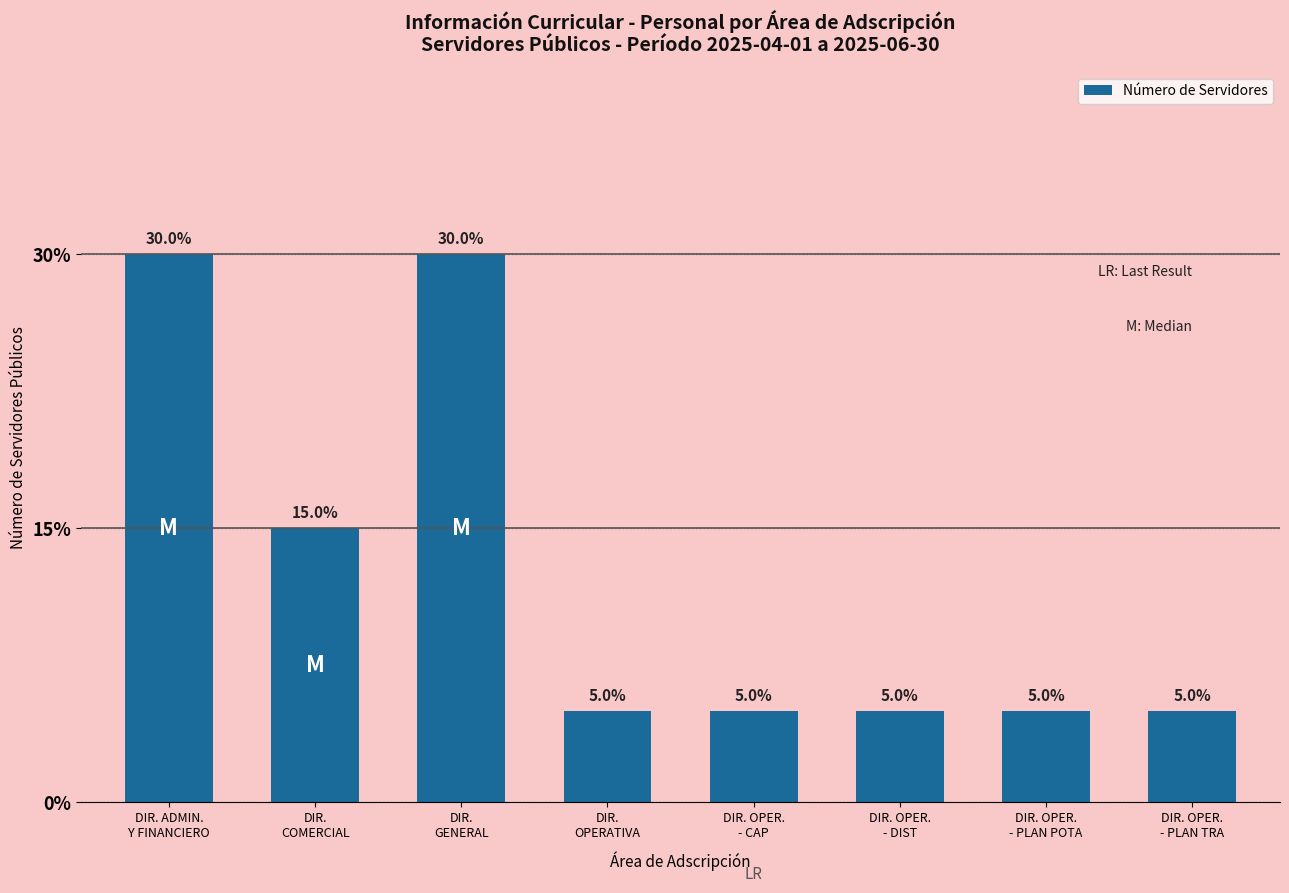

Between DIR.
GENERAL and DIR. OPER.
- PLAN POTA, which is larger?

DIR.
GENERAL